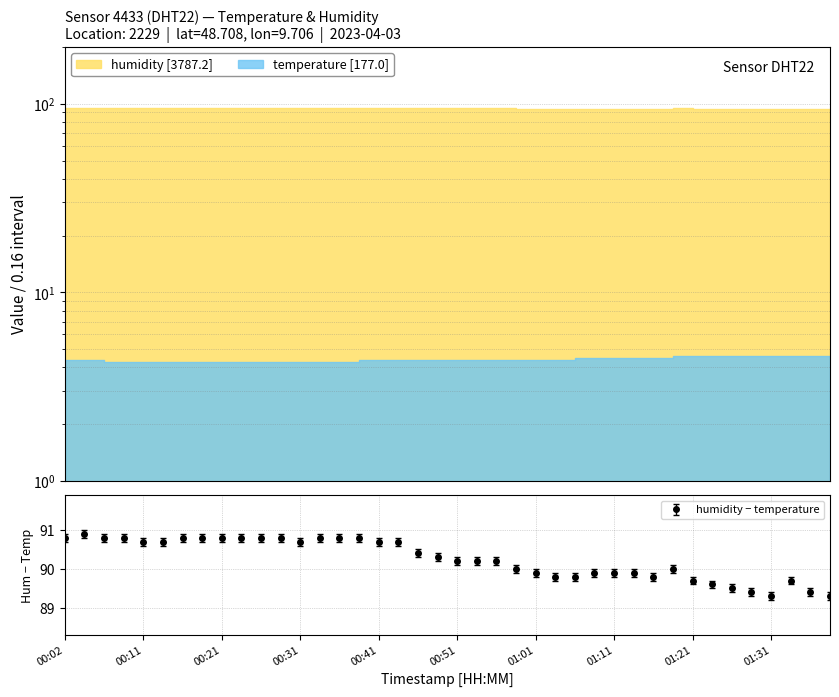

What is the label of the 37th point from the right?

00:09